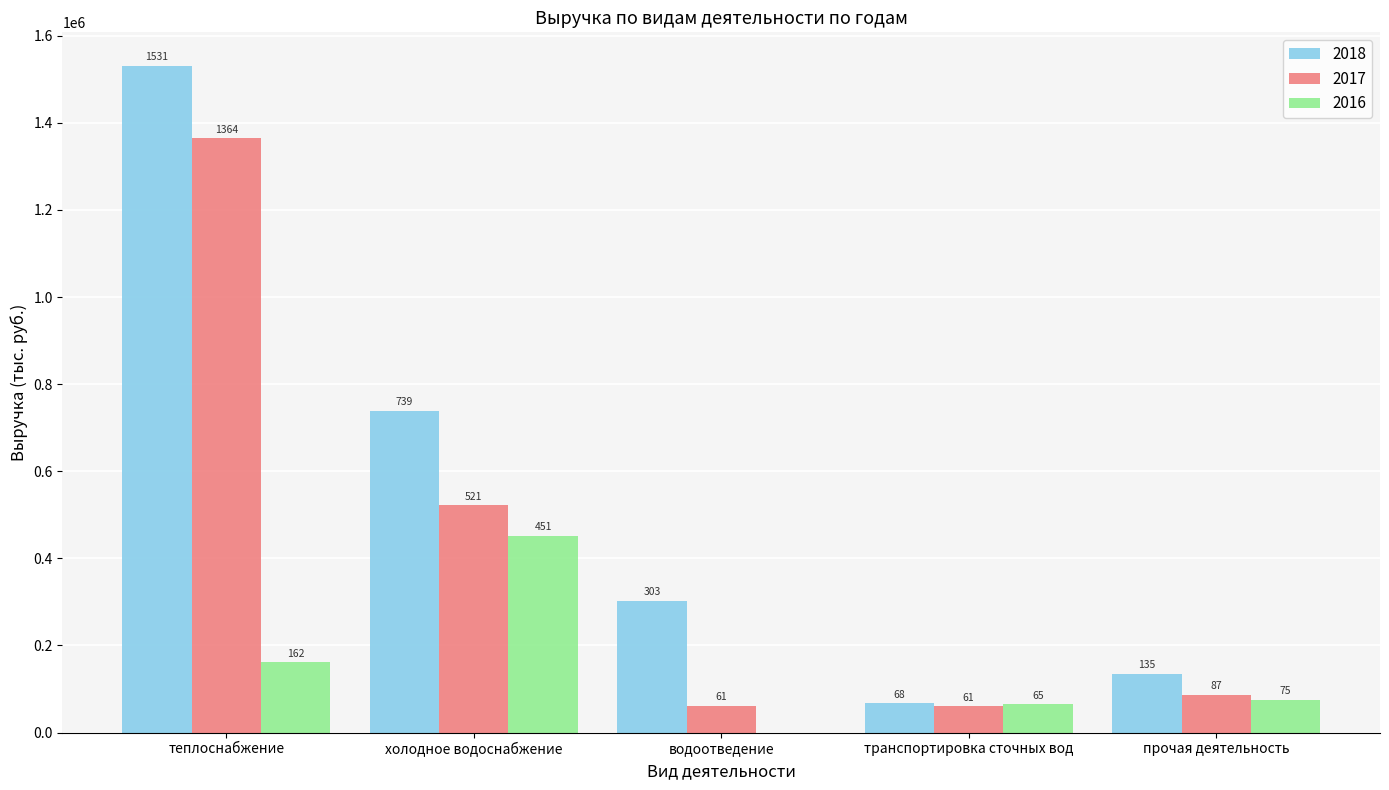

The 2017 series shows 61477.4 at водоотведение. True or false?

True